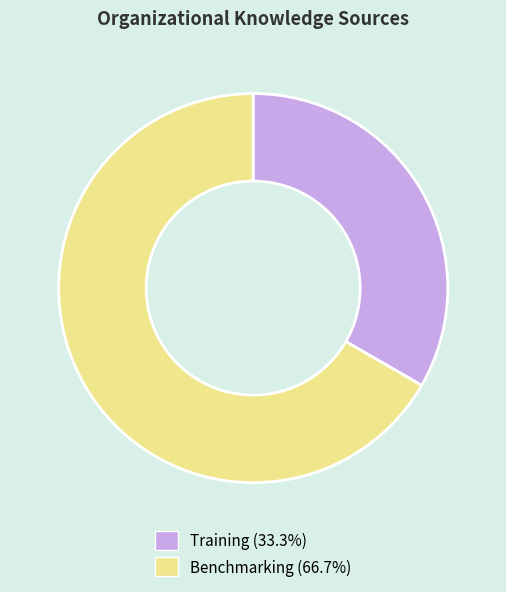

Rank the categories by value from highest to lowest.

Benchmarking, Training